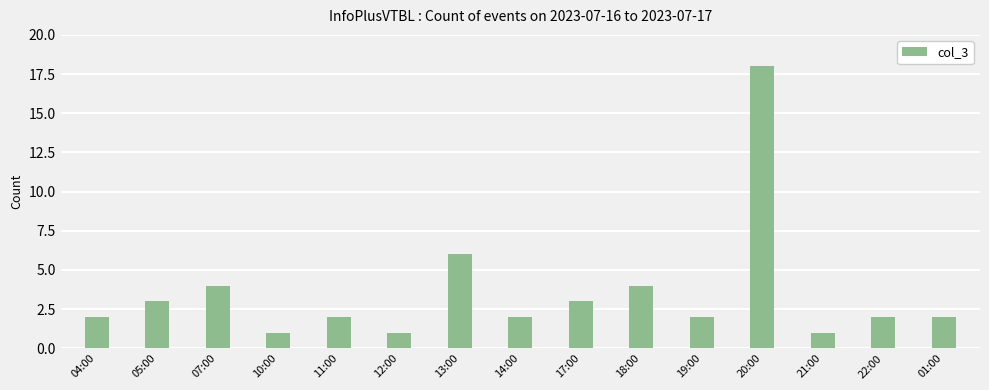

Between 05:00 and 11:00, which is larger?

05:00